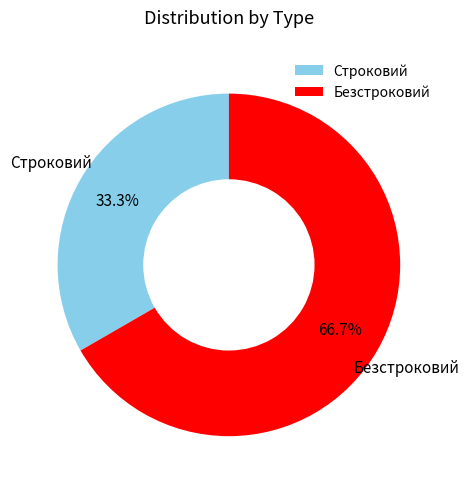

Is it true that Строковий is 48% of the pie?

False